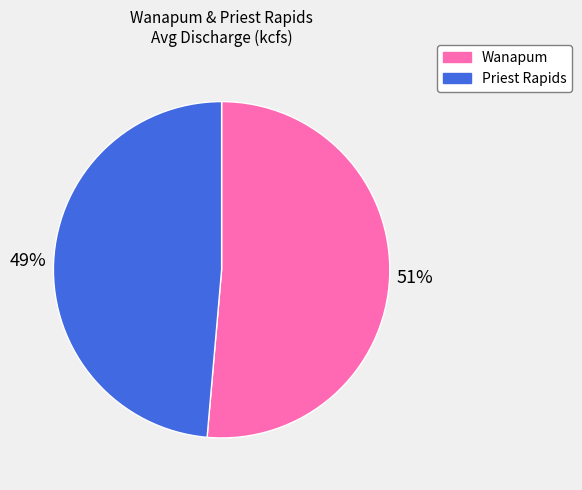

Is it true that Wanapum is 51% of the pie?

True